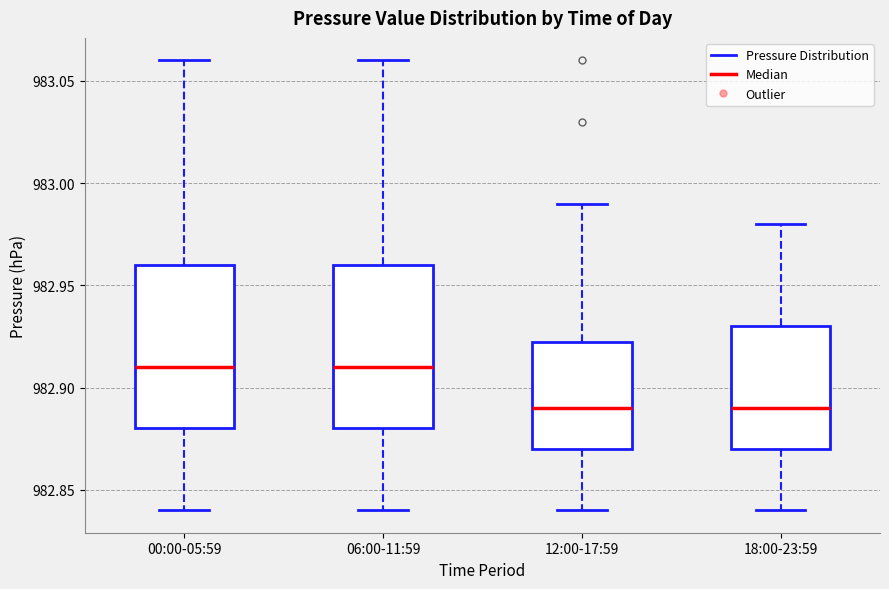

Reading left to right, read every box against the y-axis: the position of its median line, the range the box covers, and the ends of its whiskers. The values are not printed on the chart, so give them approximately, as read against the axis.

00:00-05:59: median 982.910, box 982.880 to 982.960, whiskers 982.840 to 983.060
06:00-11:59: median 982.910, box 982.880 to 982.960, whiskers 982.840 to 983.060
12:00-17:59: median 982.890, box 982.870 to 982.925, whiskers 982.840 to 982.990
18:00-23:59: median 982.890, box 982.870 to 982.930, whiskers 982.840 to 982.980